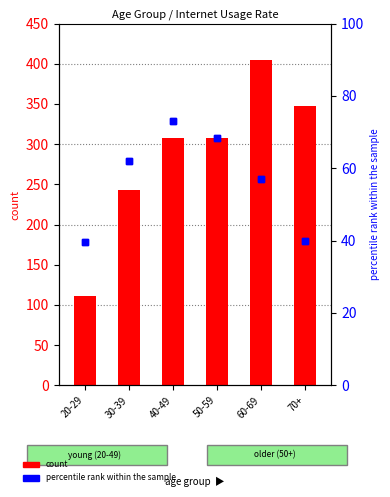

At how many categories does at least one series exceed 110?

6